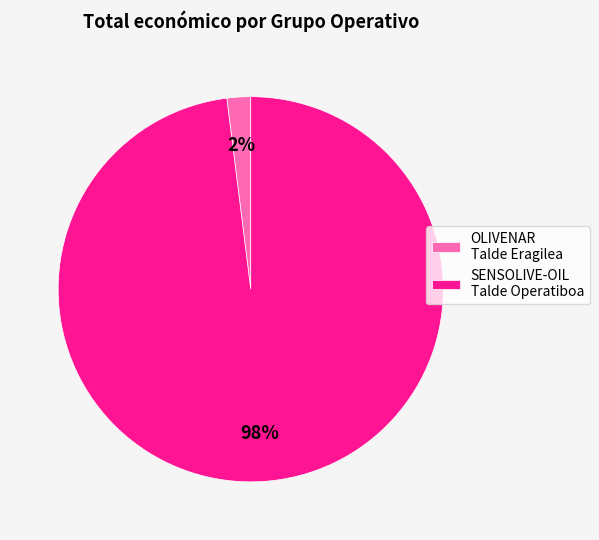

Is there a majority slice in this chart?

Yes